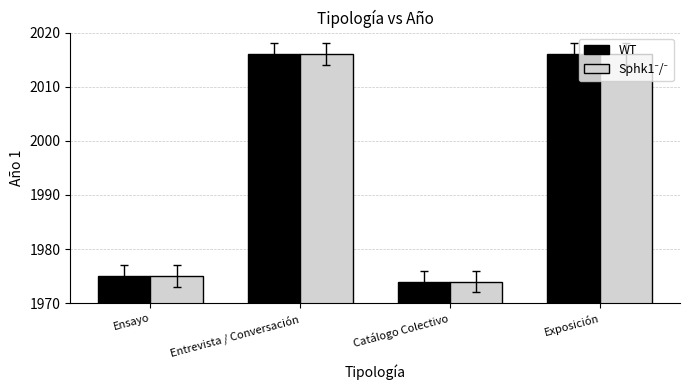

At which category does the chart reach its minimum across all series?

Catálogo Colectivo